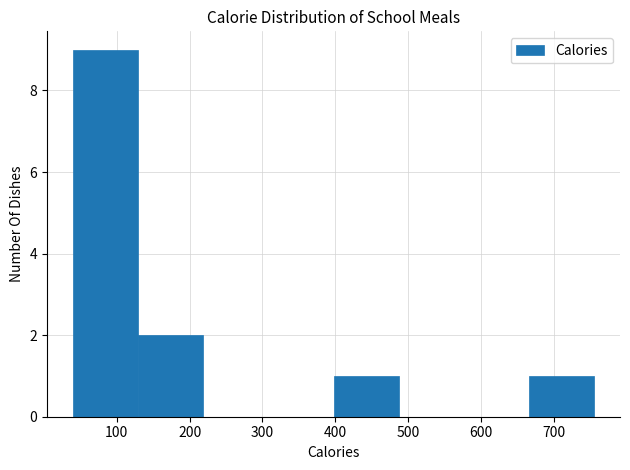

Reading left to right, list every bar in this chart as the range it spans on the x-axis followed by its height. Neither the bar edges nor the heights are printed on the chart, so give them approximately, as read against the axes.

40 to 130: 9
130 to 220: 2
220 to 310: 0
310 to 400: 0
400 to 490: 1
490 to 580: 0
580 to 670: 0
670 to 760: 1